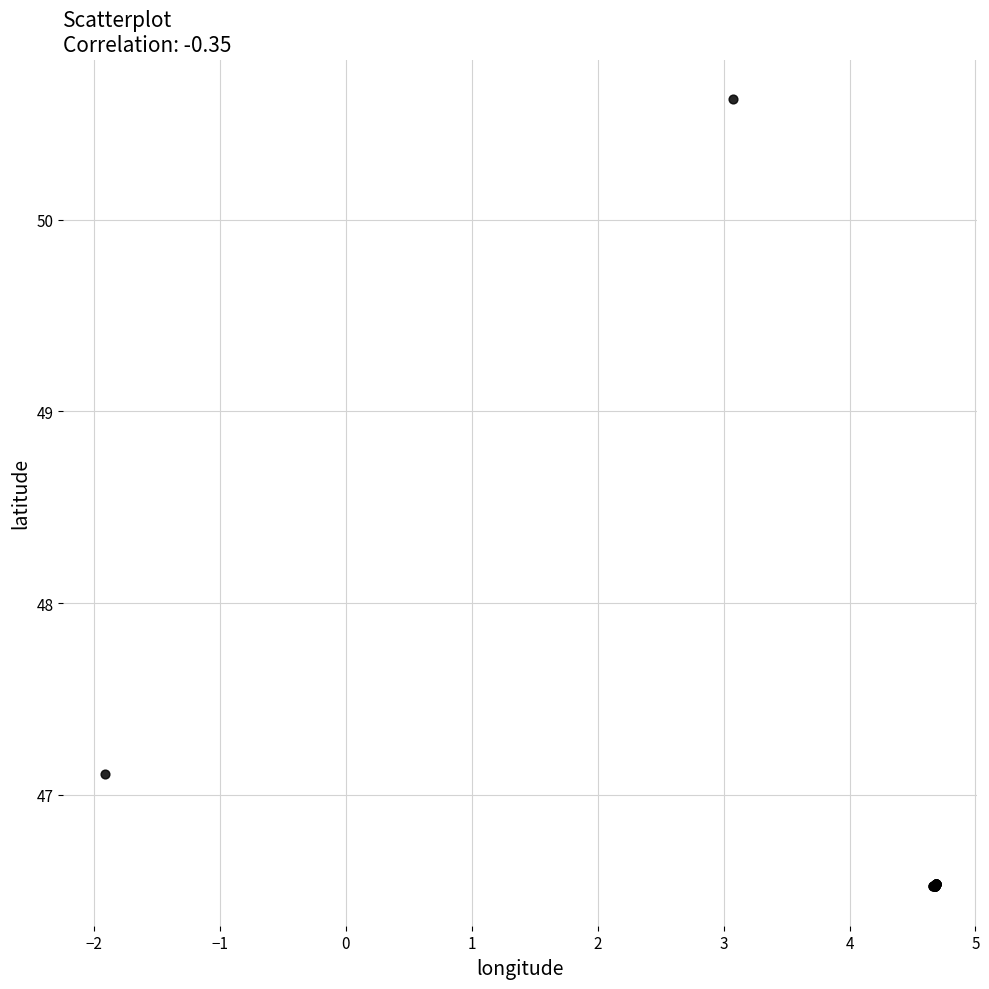

What Y value in the scatter plot is closest to 48?

47.1